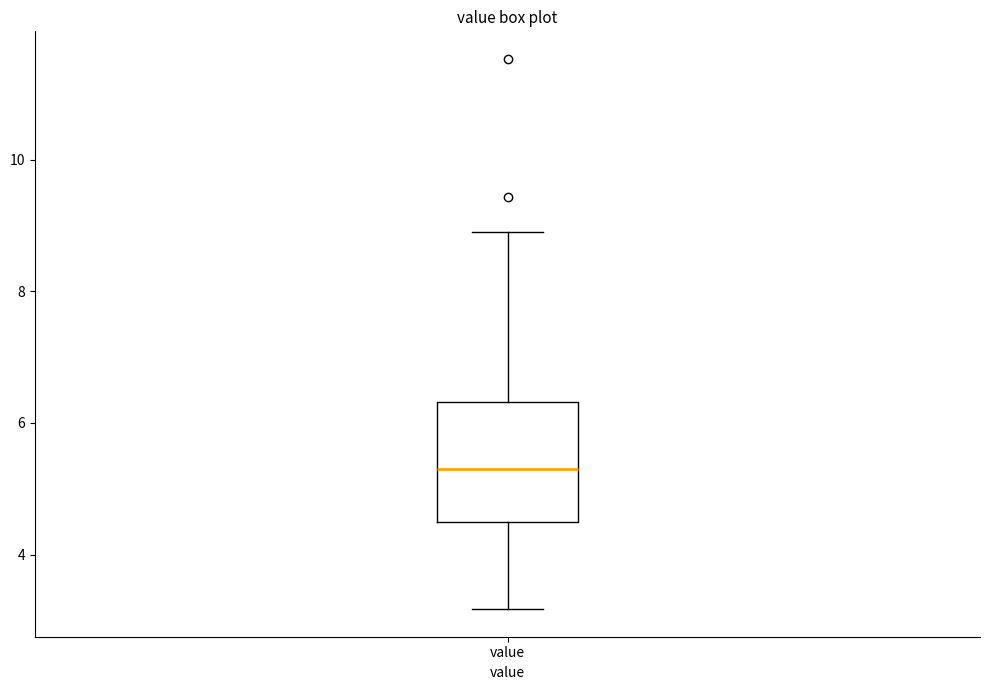

Where is the lower edge of the box for value on the y-axis? The values are not printed on the chart, so give them approximately, as read against the axis.

4.6